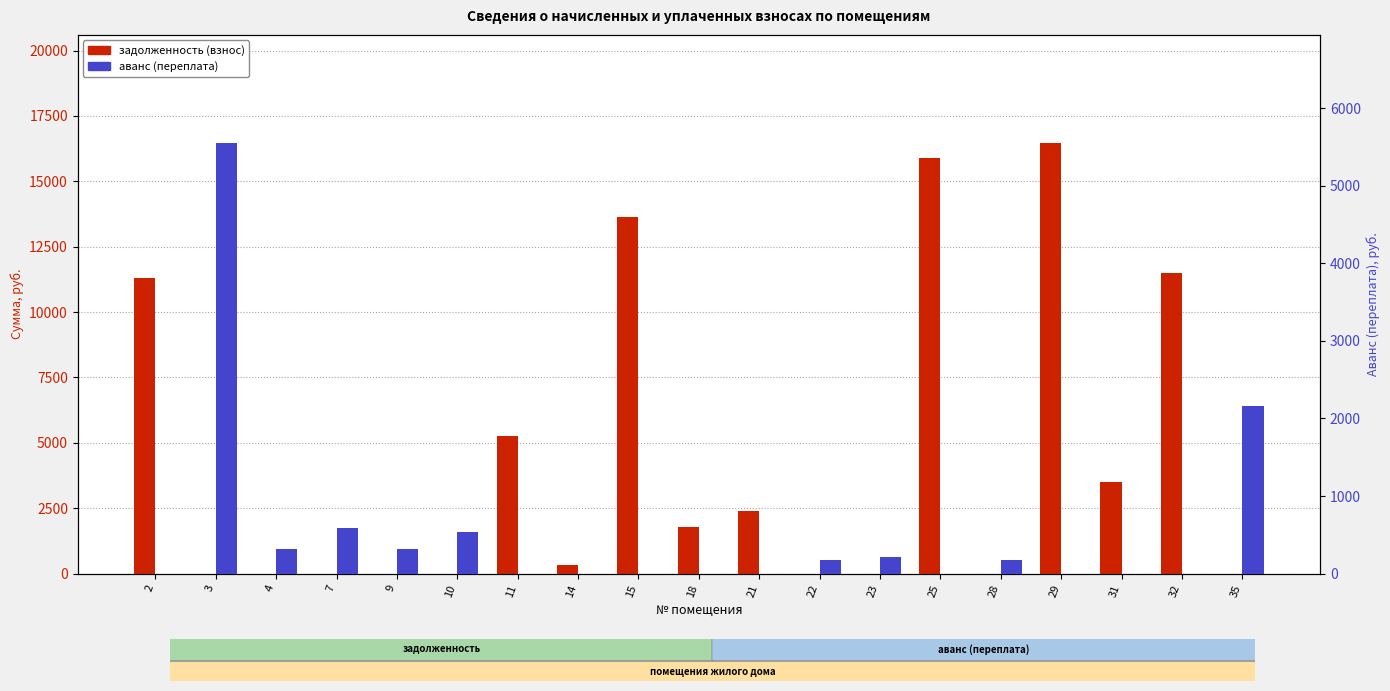

What is the approximate value of задолженность (взнос) at 18?

1773.5